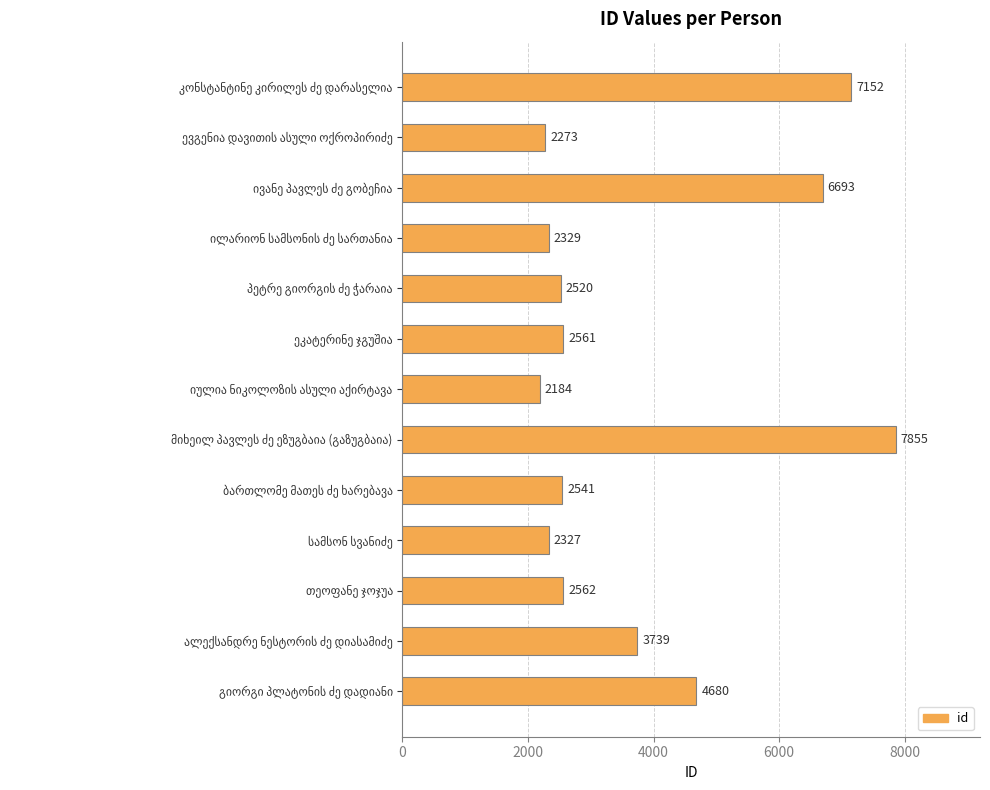

What is the maximum value shown in the chart?

7855